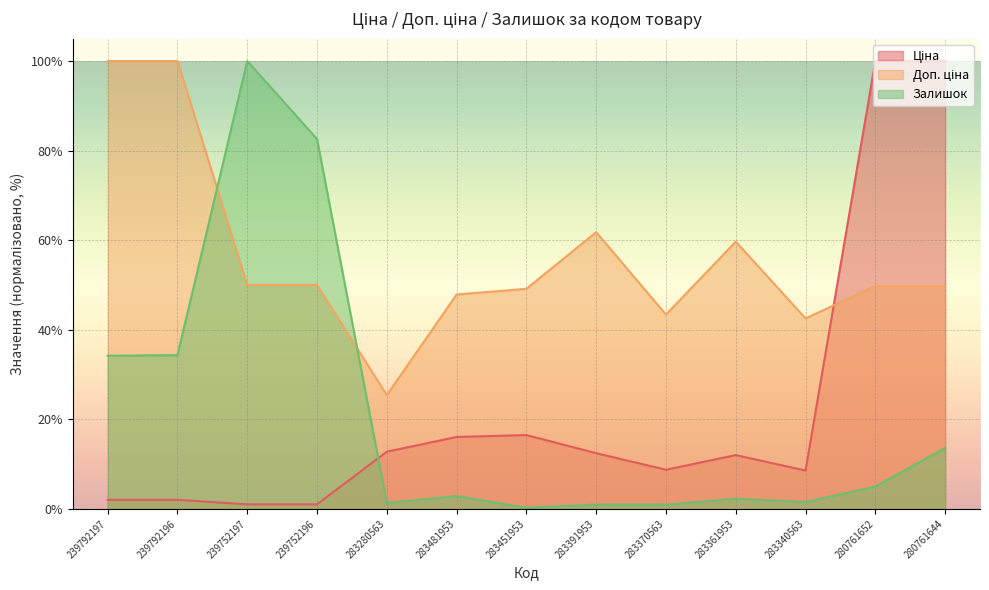

What is the value of the Доп. ціна point at the 6th from the left?

47.9